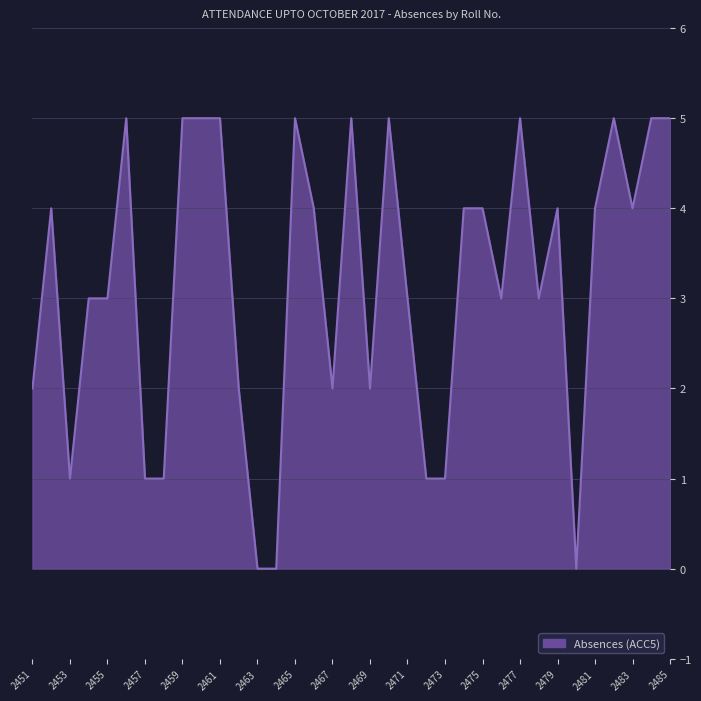

Reading left to right, list all the values displayed in this chart.

2	4	1	3	3	5	1	1	5	5	5	2	0	0	5	4	2	5	2	5	3	1	1	4	4	3	5	3	4	0	4	5	4	5	5